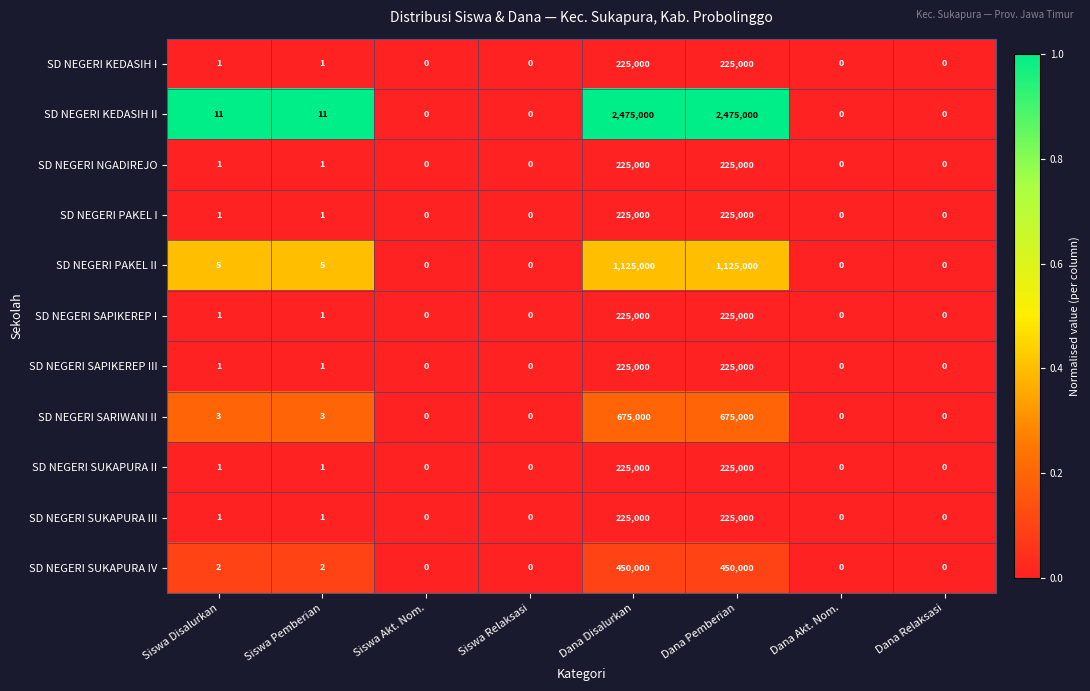

What is the total value across all series at Siswa Pemberian?

28